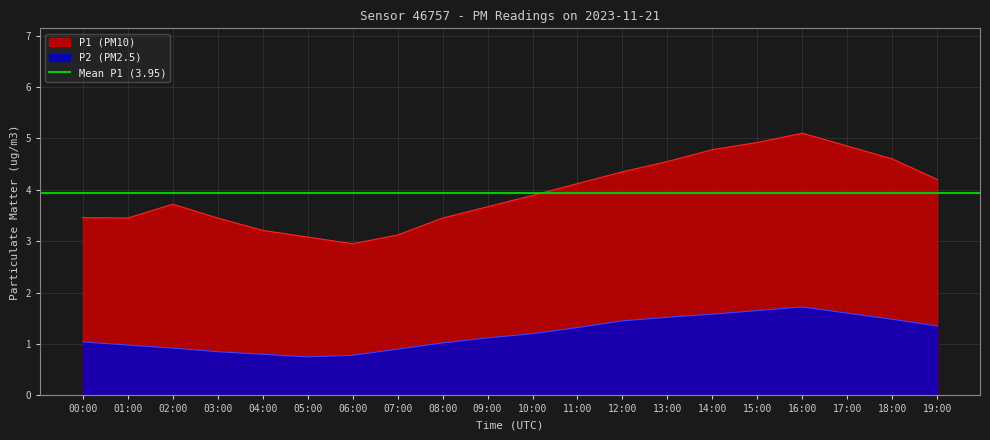

True or false: P1 and P2 cross at least once.

False